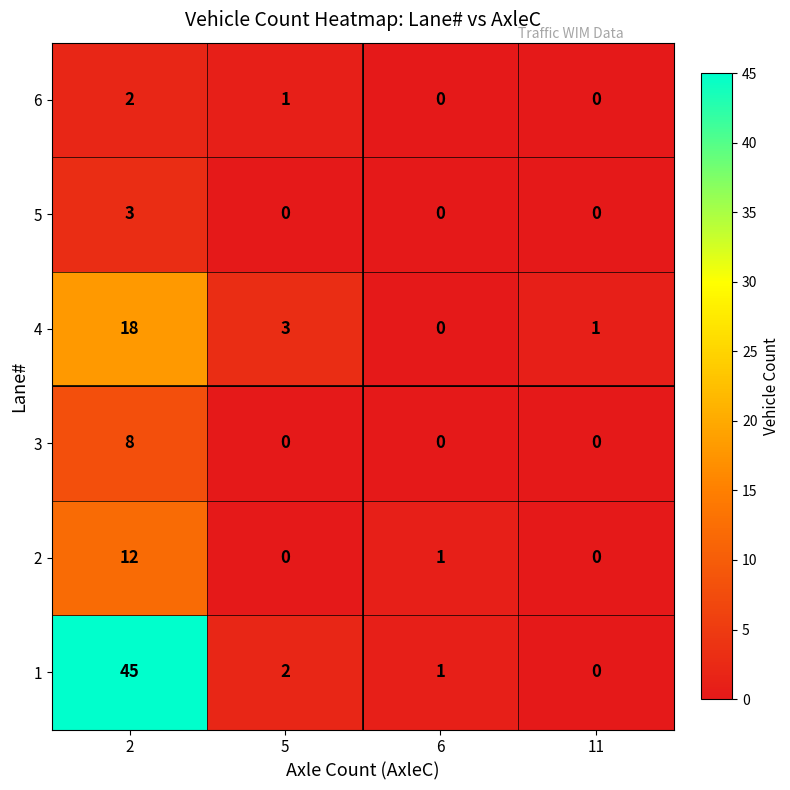

Reading left to right, list all the values displayed in this chart.

6: 2	1	0	0
5: 3	0	0	0
4: 18	3	0	1
3: 8	0	0	0
2: 12	0	1	0
1: 45	2	1	0